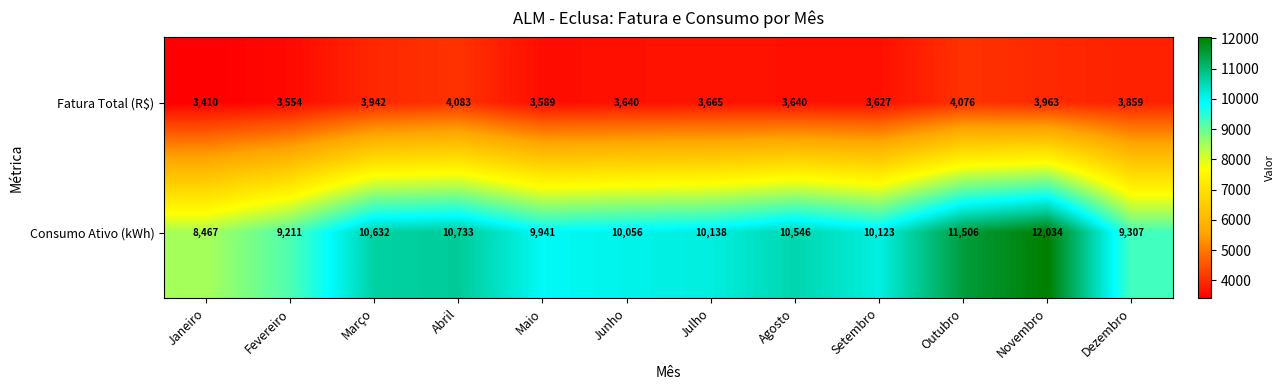

The Fatura Total (R$) series shows 3942 at Março. True or false?

True